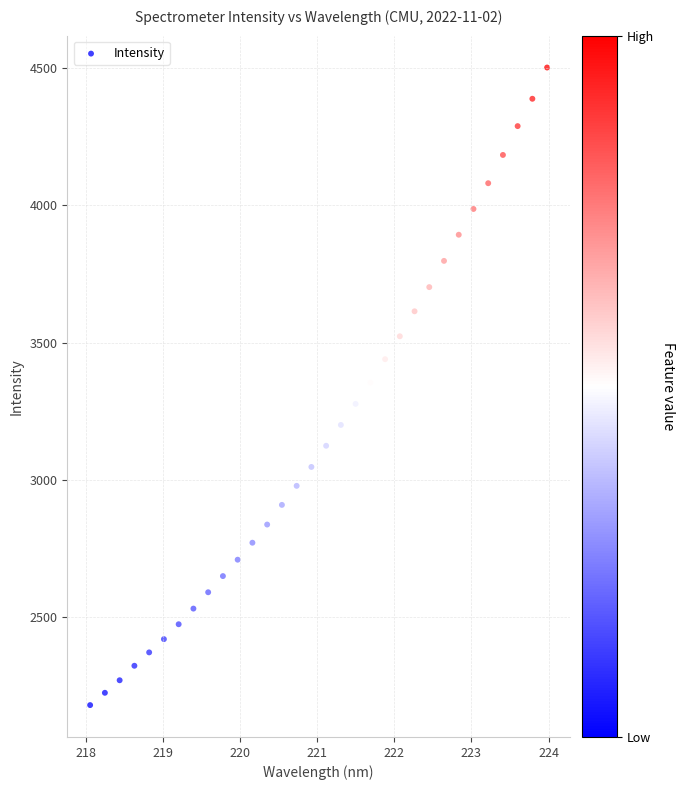

What is the range of Y values (max minus min)?

2325.7